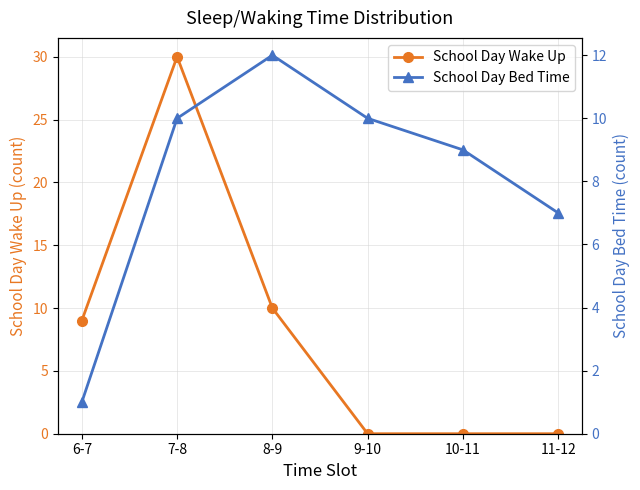

What is the value of the School Day Bed Time point at the 6th from the left?

7